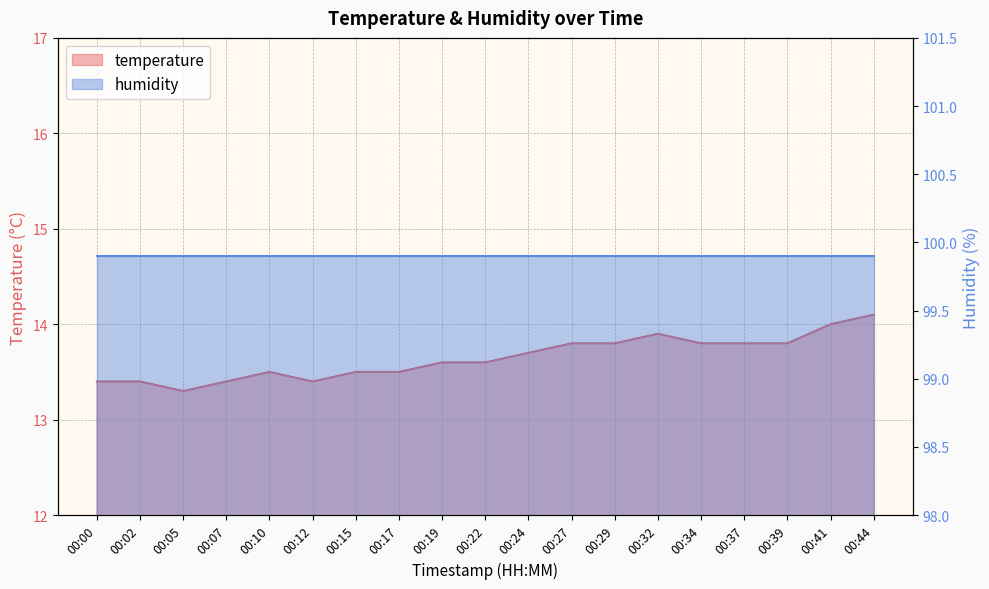

List the labels in order of value, smallest first.

00:05, 00:00, 00:02, 00:07, 00:12, 00:10, 00:15, 00:17, 00:19, 00:22, 00:24, 00:27, 00:29, 00:34, 00:37, 00:39, 00:32, 00:41, 00:44